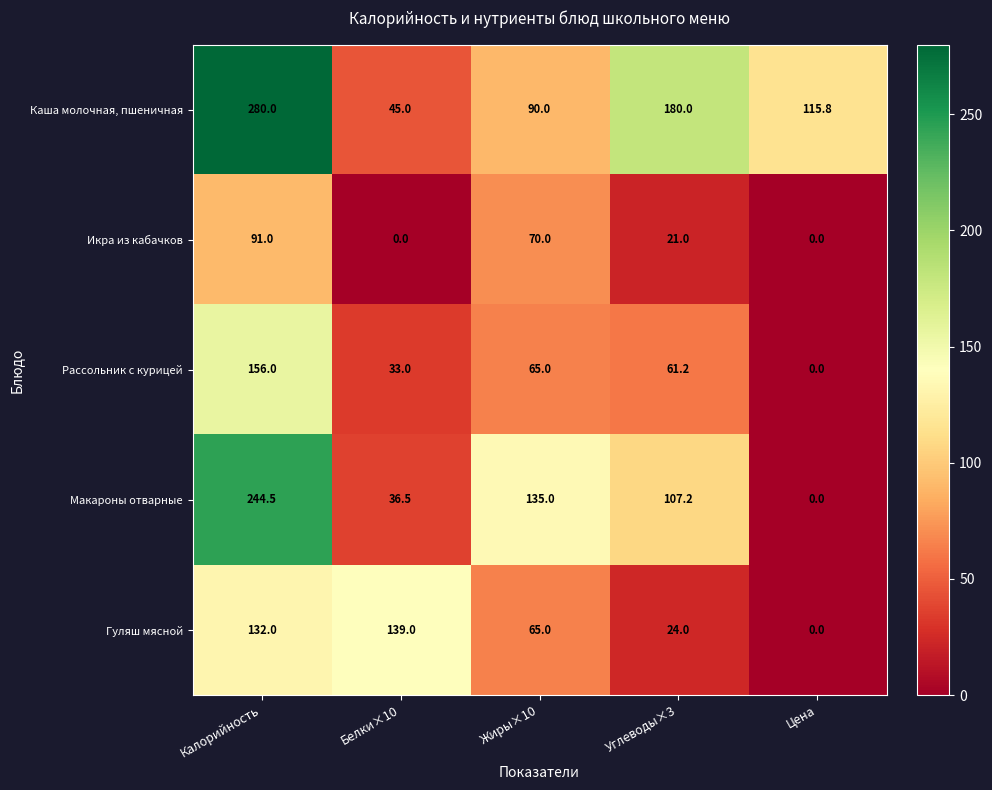

What is the greatest value displayed?

280.0